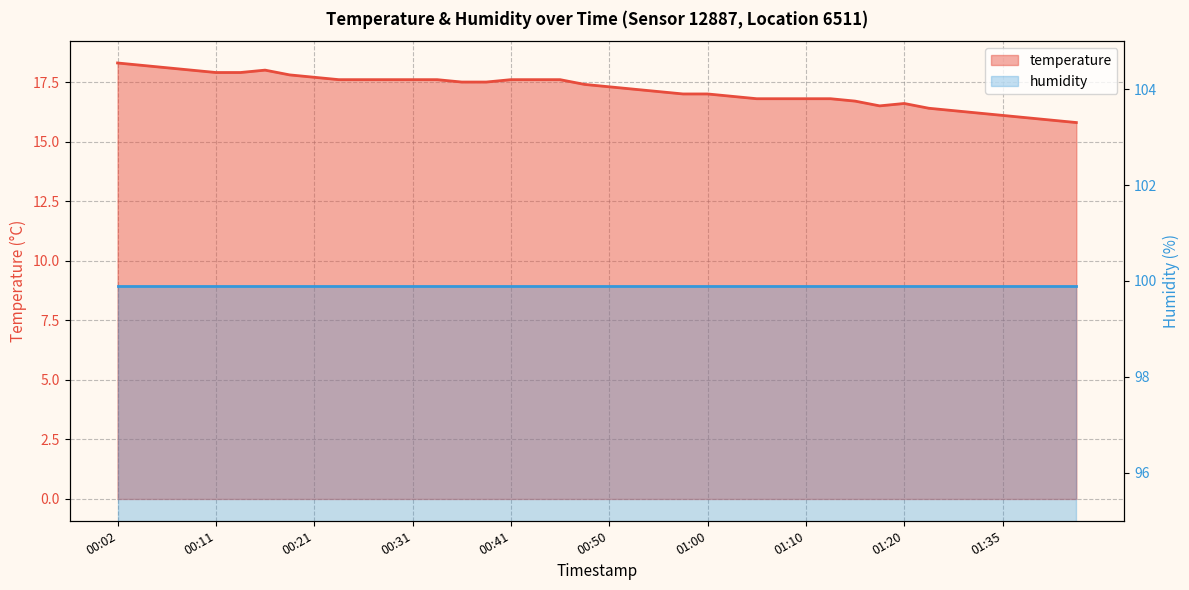

What is the average value?

17.2